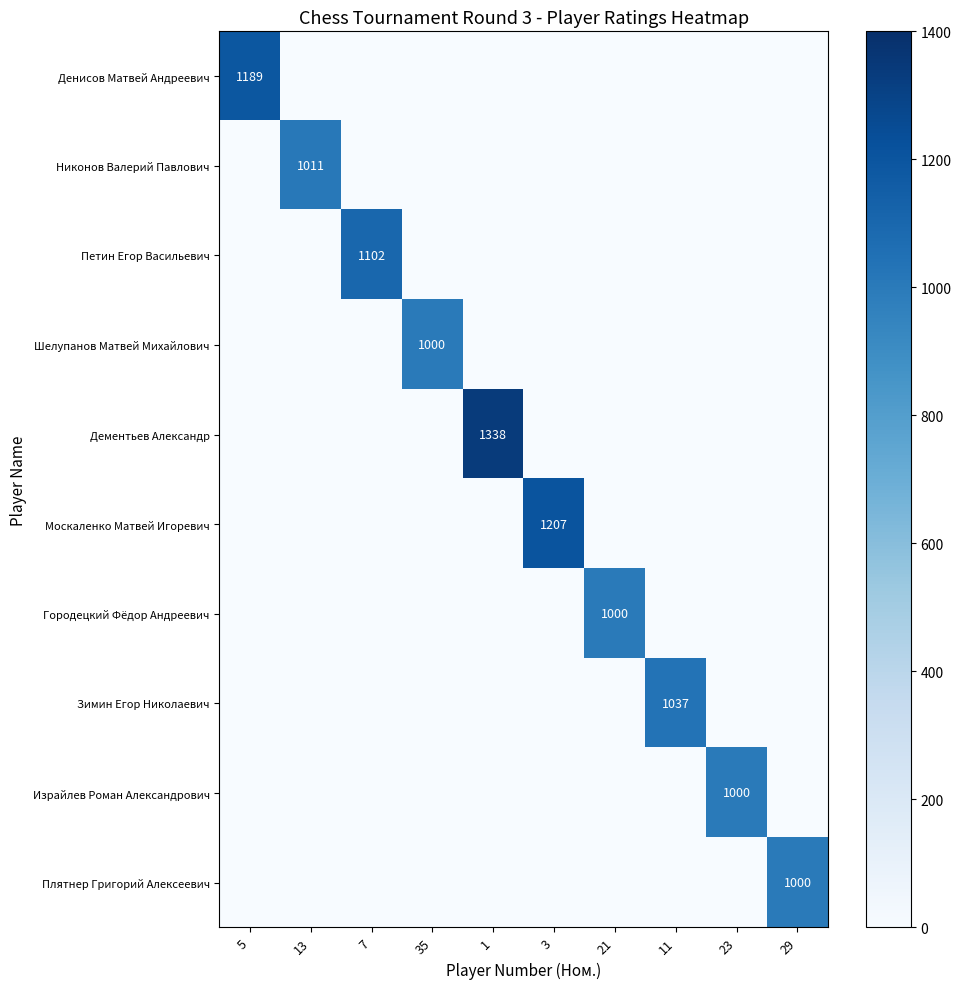

Is it true that Плятнер Григорий Алексеевич equals 352 at 29?

False